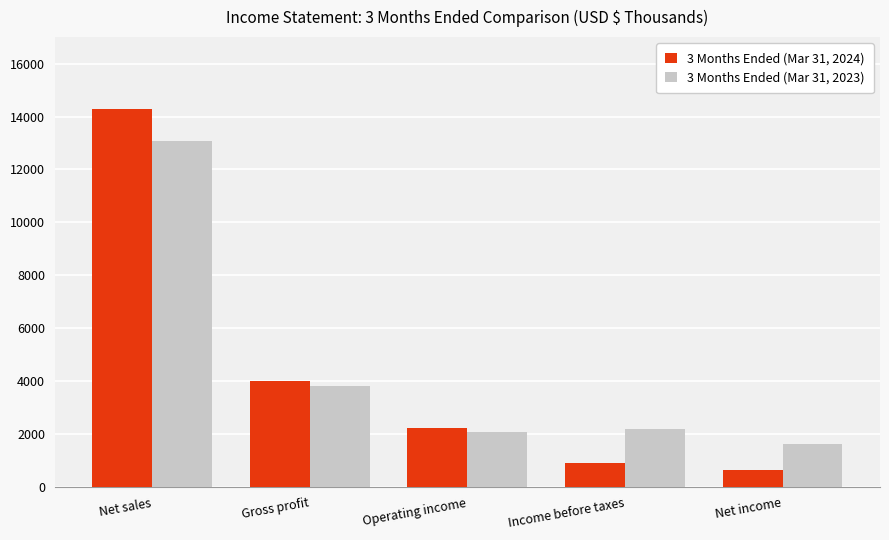

Which series has the largest total across all categories?

3 Months Ended (Mar 31, 2023)